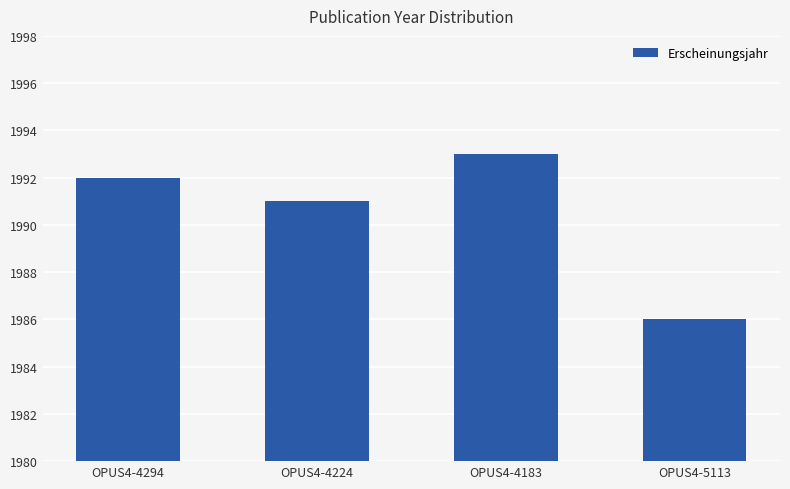

The value at OPUS4-4294 is 2742. True or false?

False